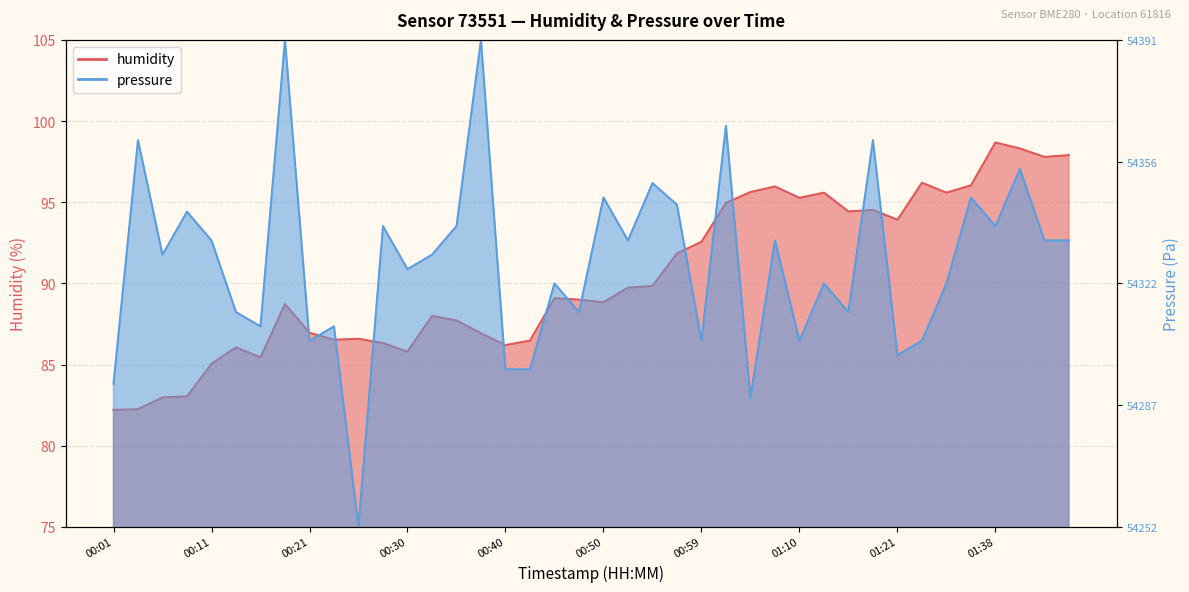

Is the value of humidity at 01:21 greater than the value of pressure at 00:23?

Yes